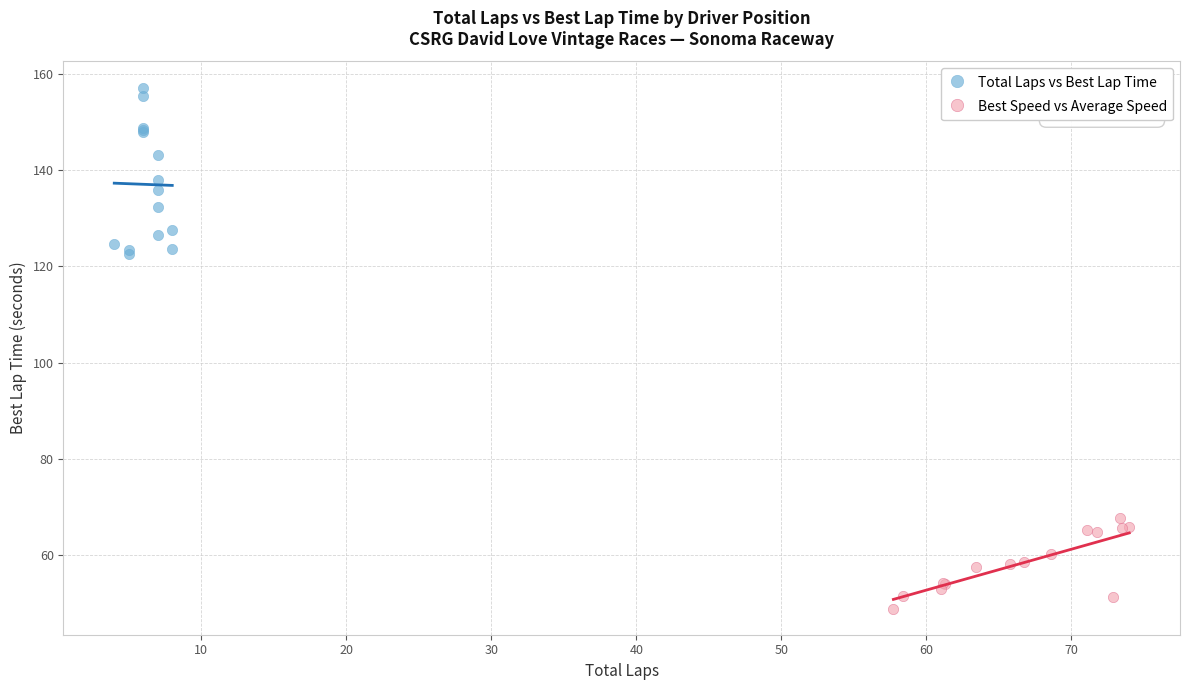

Which series reaches the maximum Y coordinate?

Total Laps vs Best Lap Time